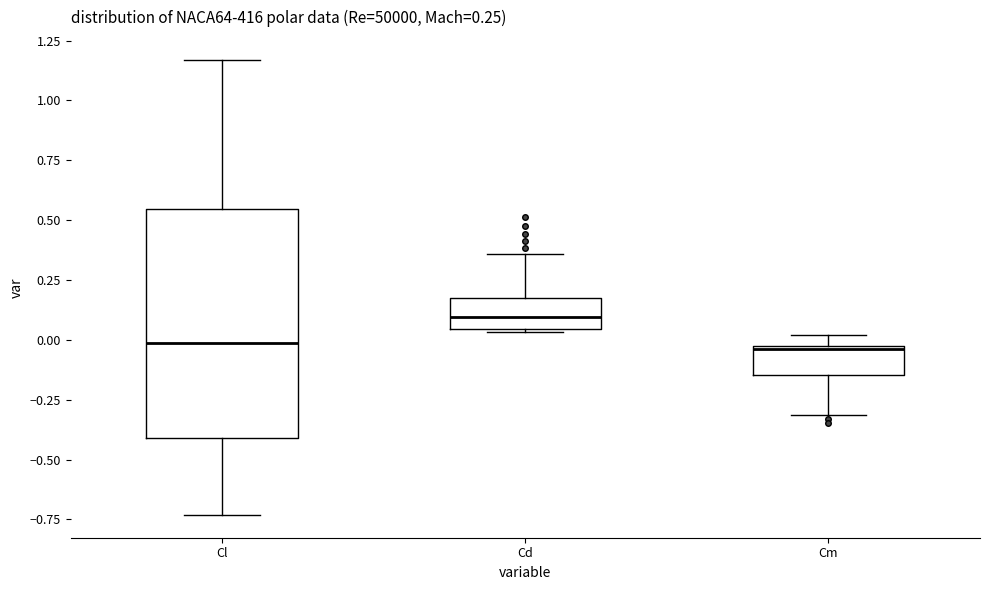

Comparing the boxes themselves (not the whiskers), which one is the tallest?

Cl